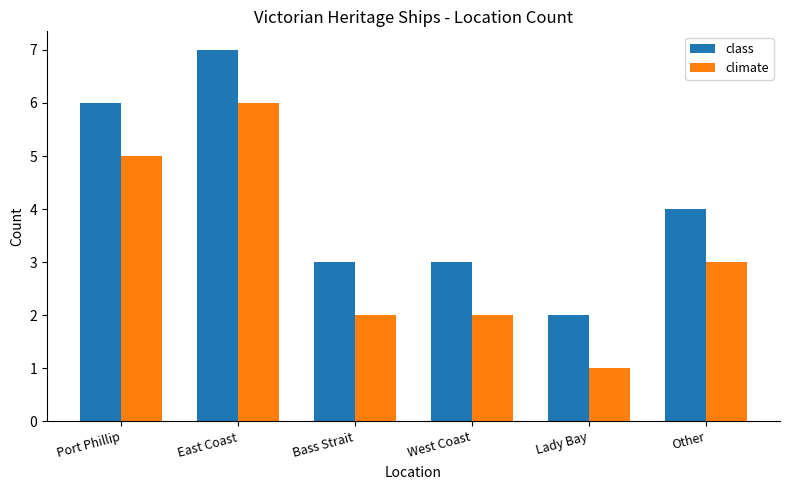

What value does the class series have at West Coast?

3